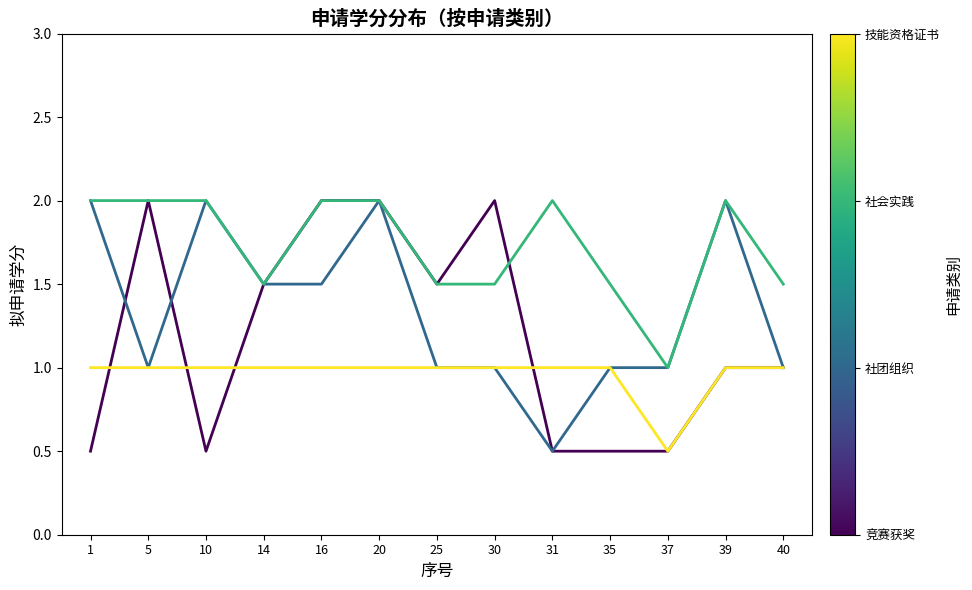

What is the total value across all series at 1?

5.5